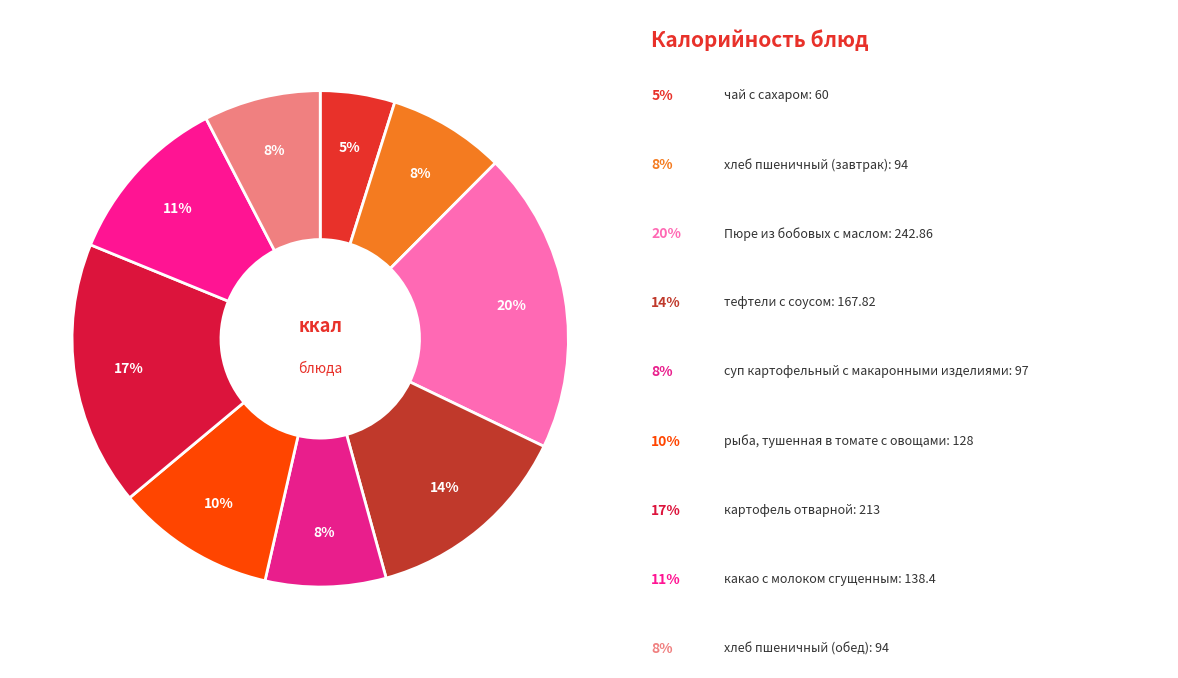

How many slices are in this pie chart?

9